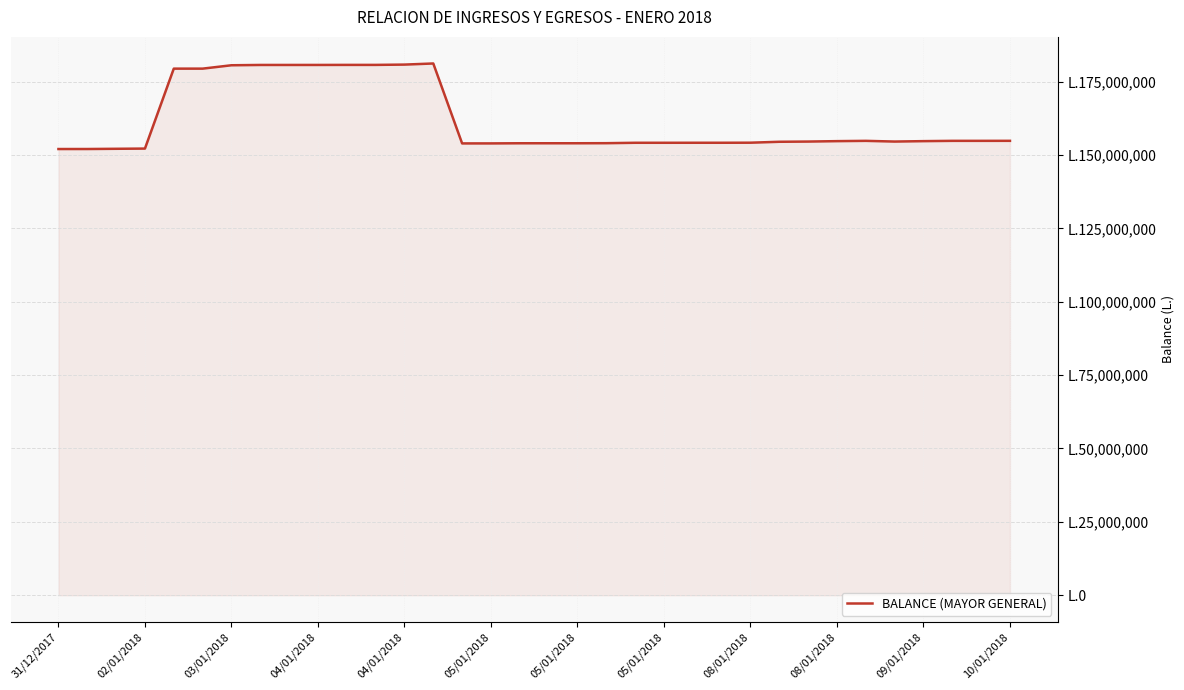

Does the chart have visible grid lines?

Yes